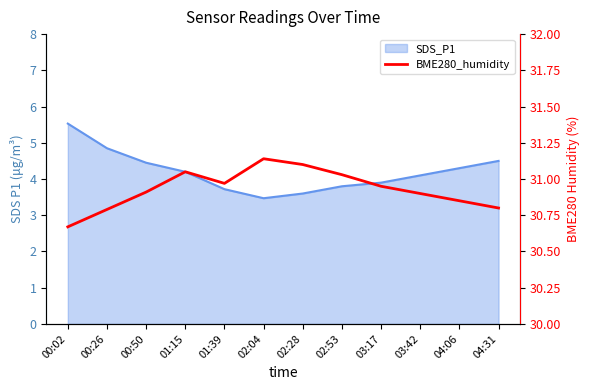

Where does the SDS_P1_line series first go above 4?

00:02